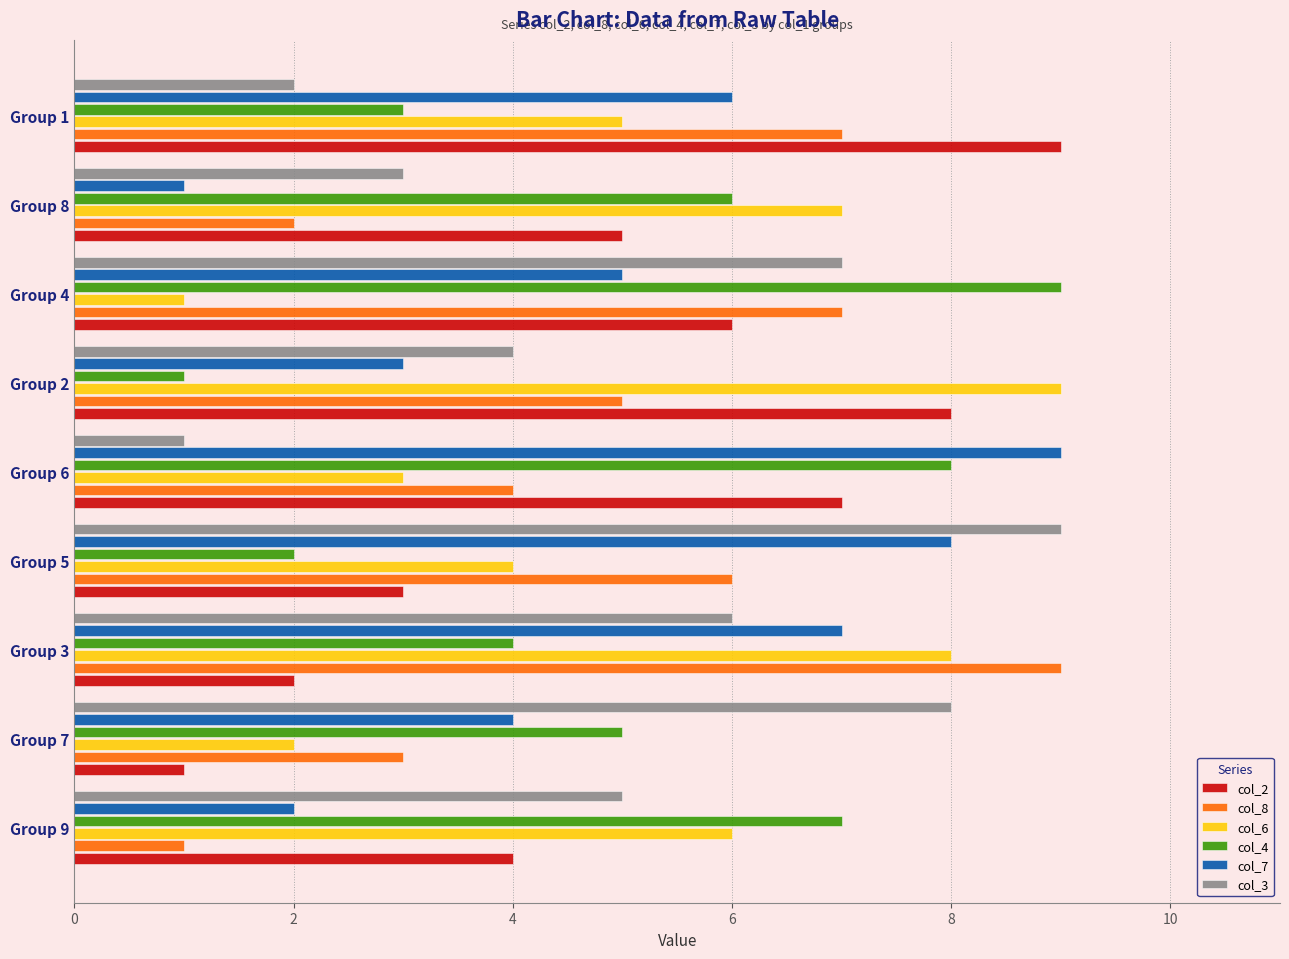

Count the col_4 values in the range 3 to 7.

5